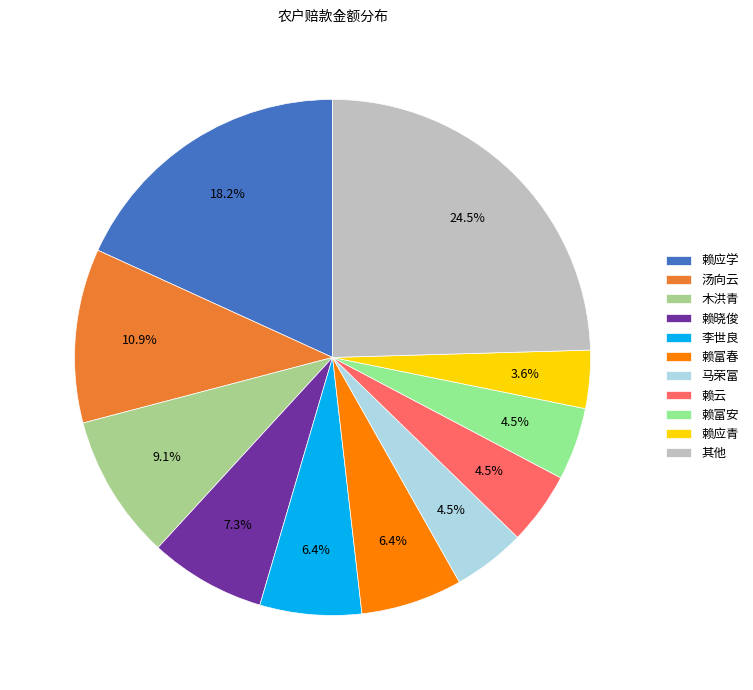

Does any single category account for the majority?

No